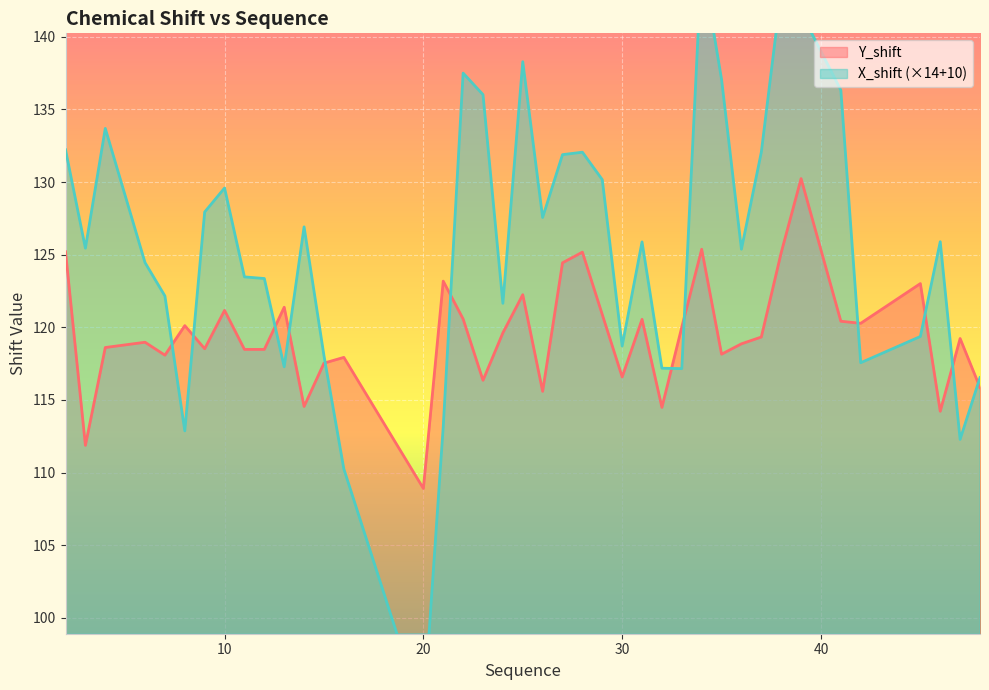

Which series ends up on top after the final intersection of X_shift and Y_shift?

X_shift